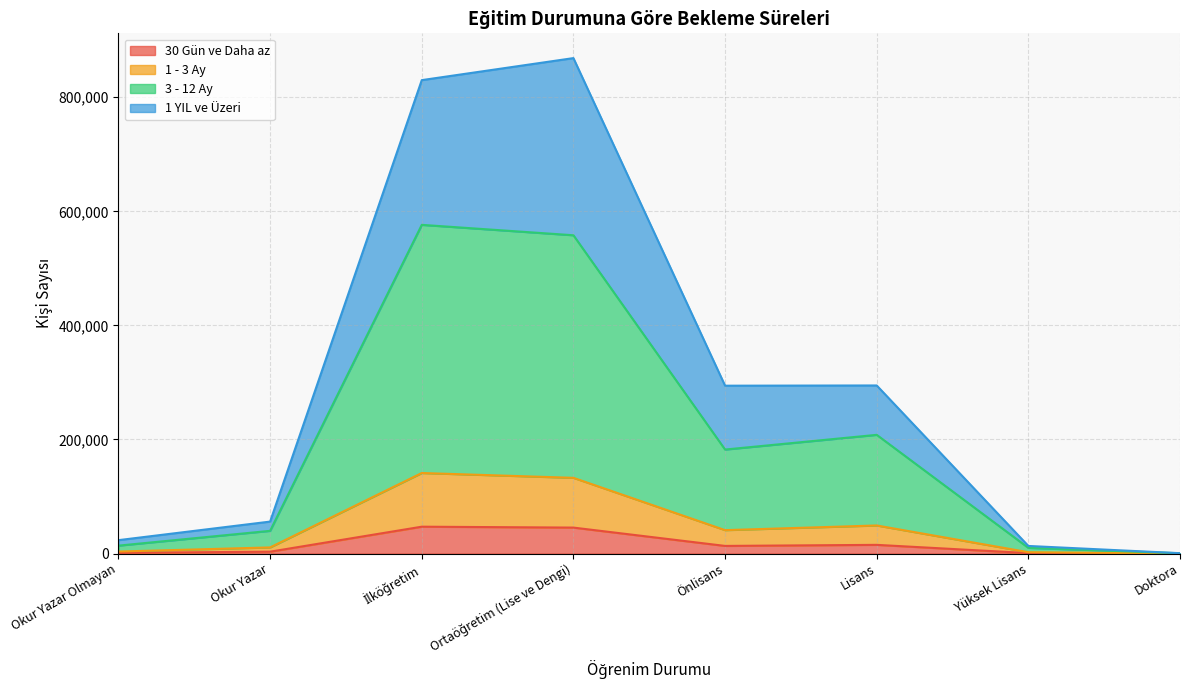

In 3 - 12 Ay, how many points are higher than both neighbors (excluding endpoints)?

2